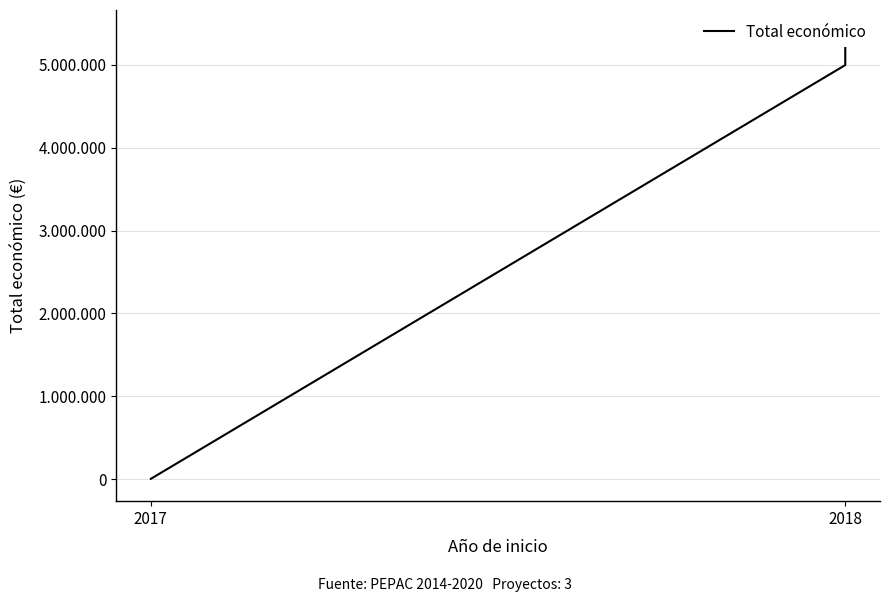

How many lines are shown in the chart?

1